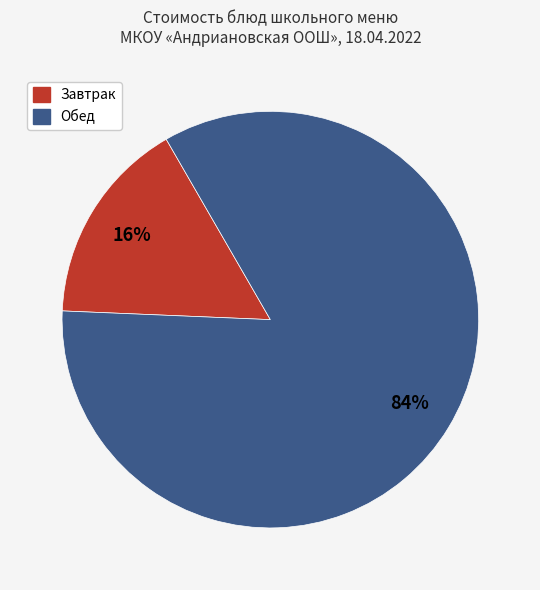

How many slices are in this pie chart?

2